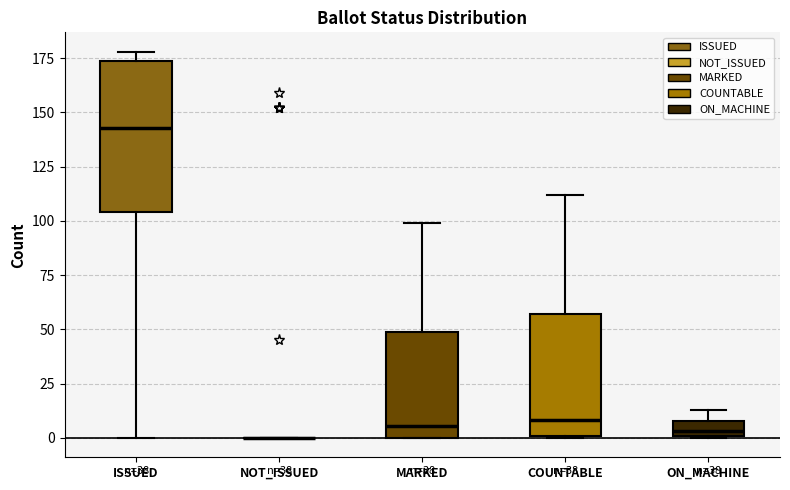

Which box is the tallest, from its lower edge to its upper edge?

ISSUED